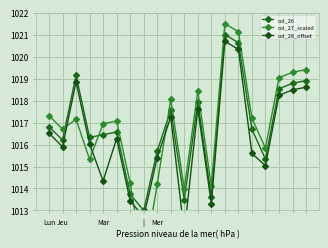

How many categories are shown in the chart?

20